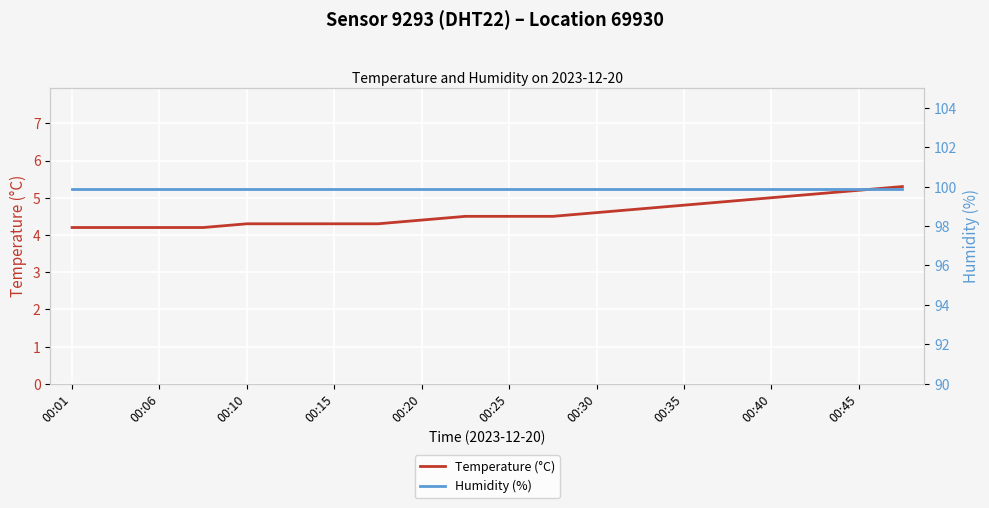

The value of Temperature (°C) at 00:25 is 1.6. True or false?

False